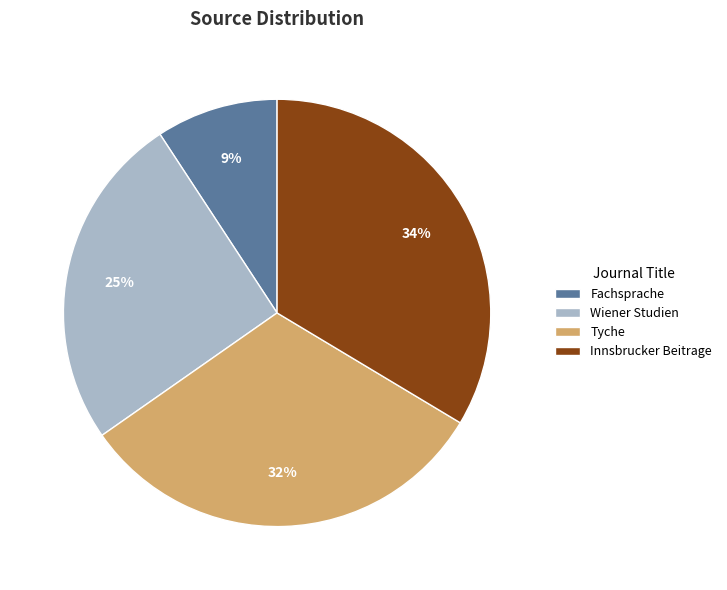

True or false: Tyche accounts for 32% of the total.

True